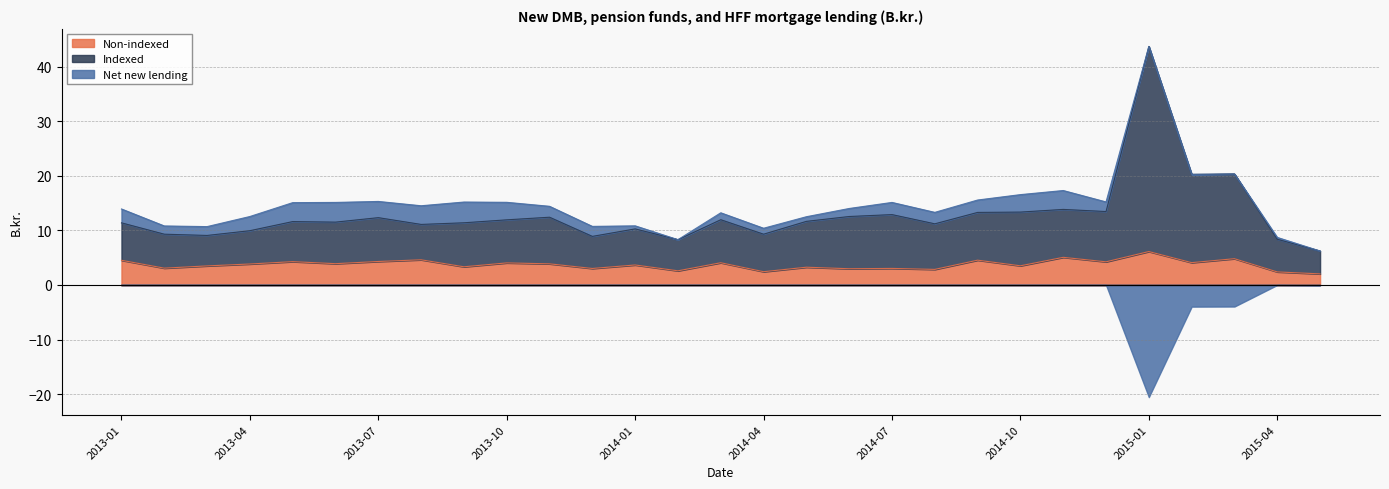

Which series has the largest range (max minus min)?

Indexed